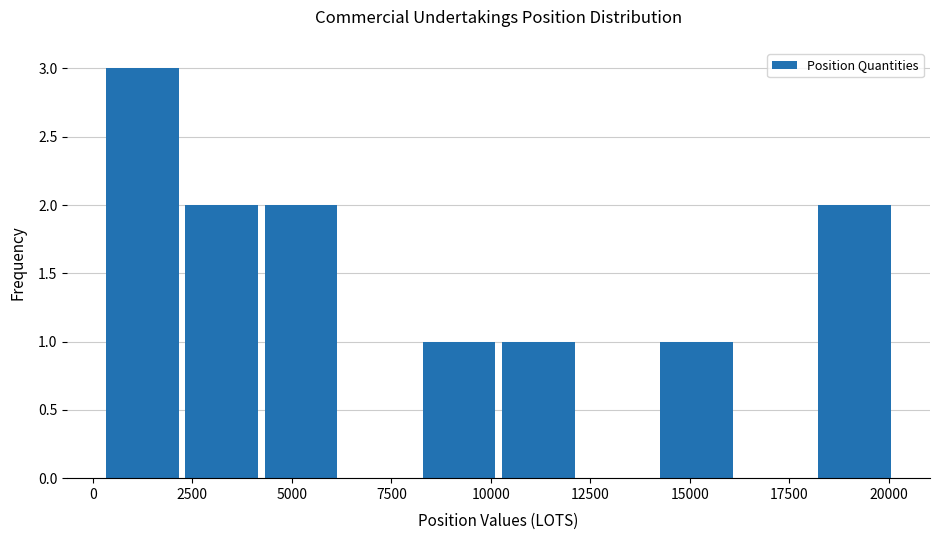

Read against the x-axis, roughly where is the centre of the tallest bar?

1500